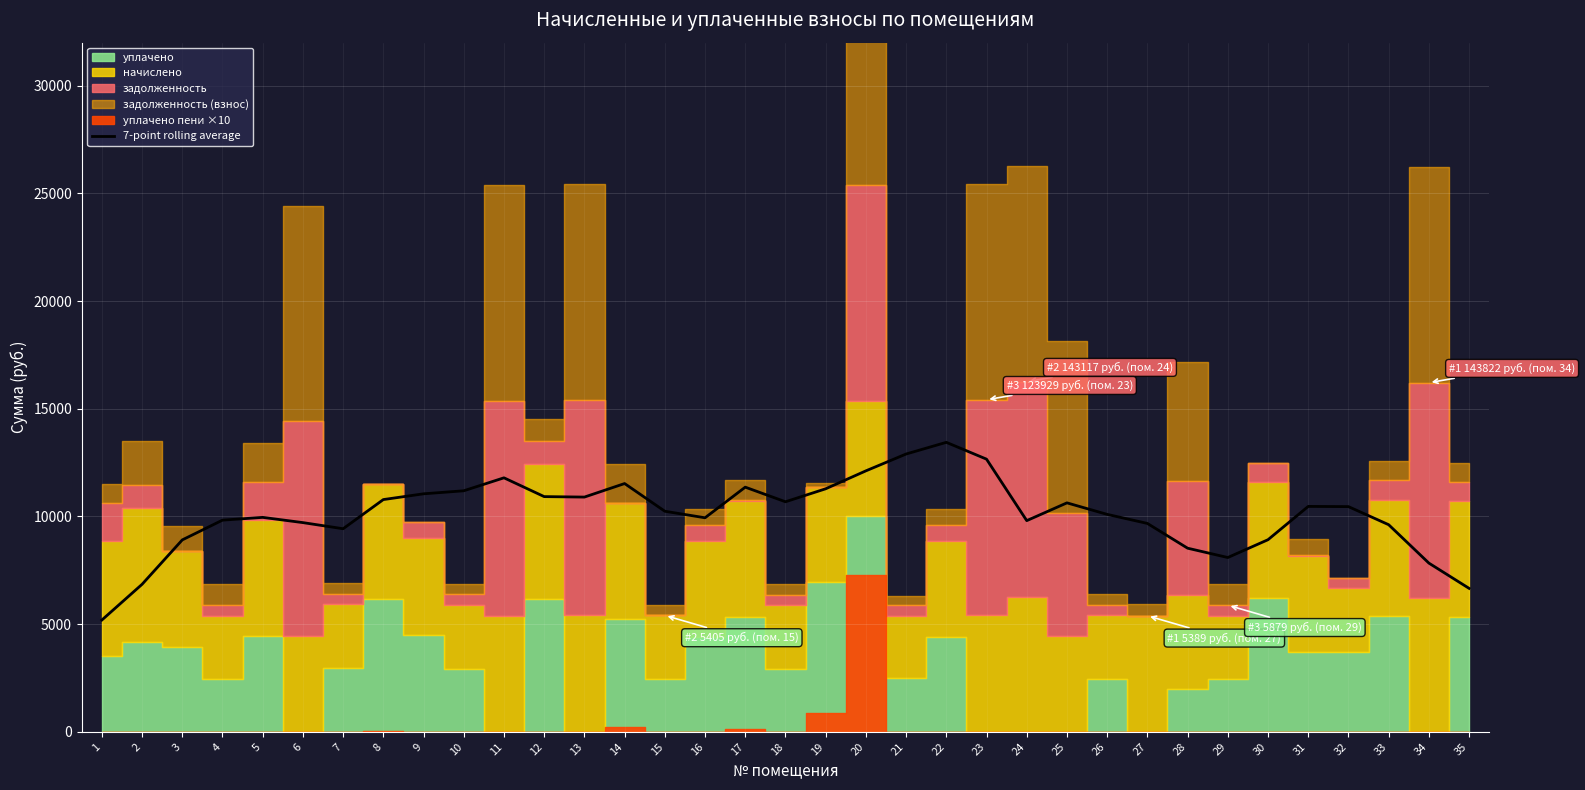

What is the lowest value of the 7-point rolling average series?

5190.1